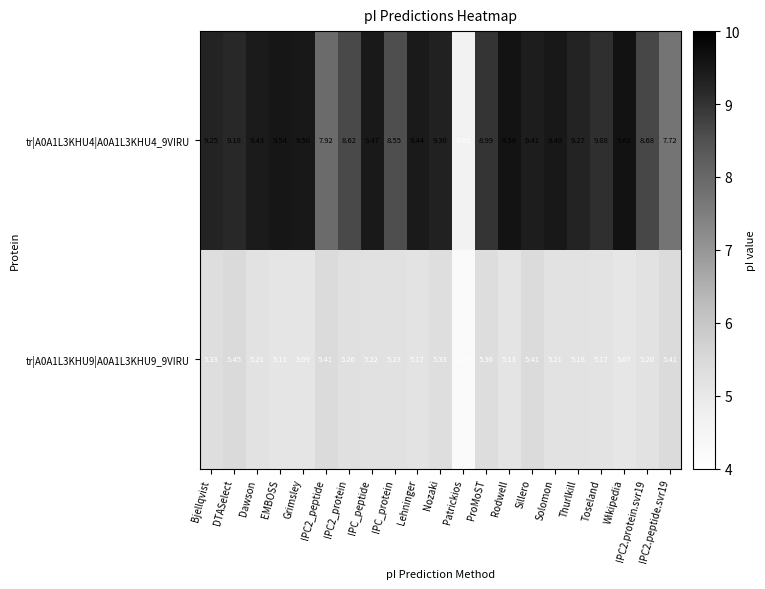

Where does the tr|A0A1L3KHU4|A0A1L3KHU4_9VIRU series first go above 9?

Bjellqvist